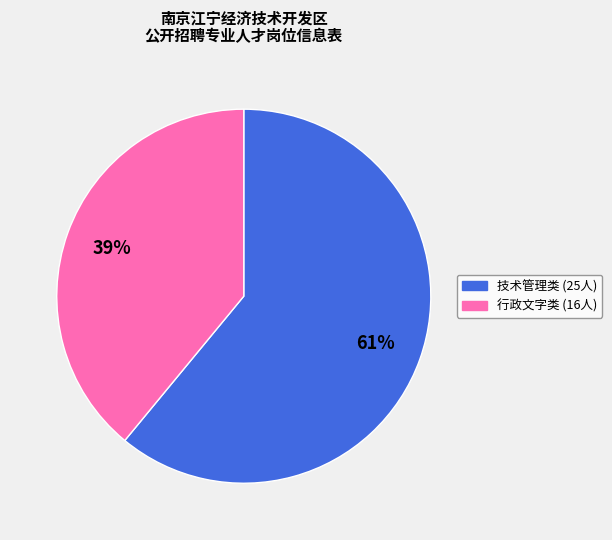

Is there a majority slice in this chart?

Yes